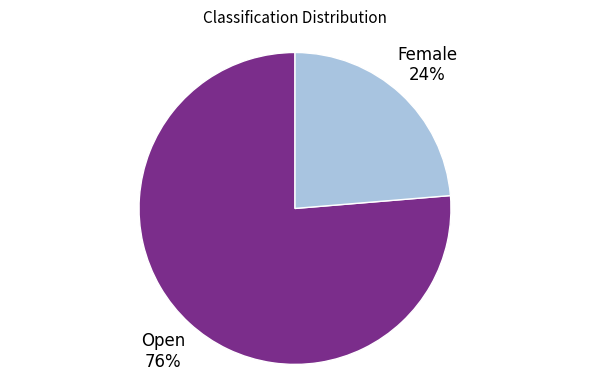

Is there any slice that represents more than half of the pie?

Yes